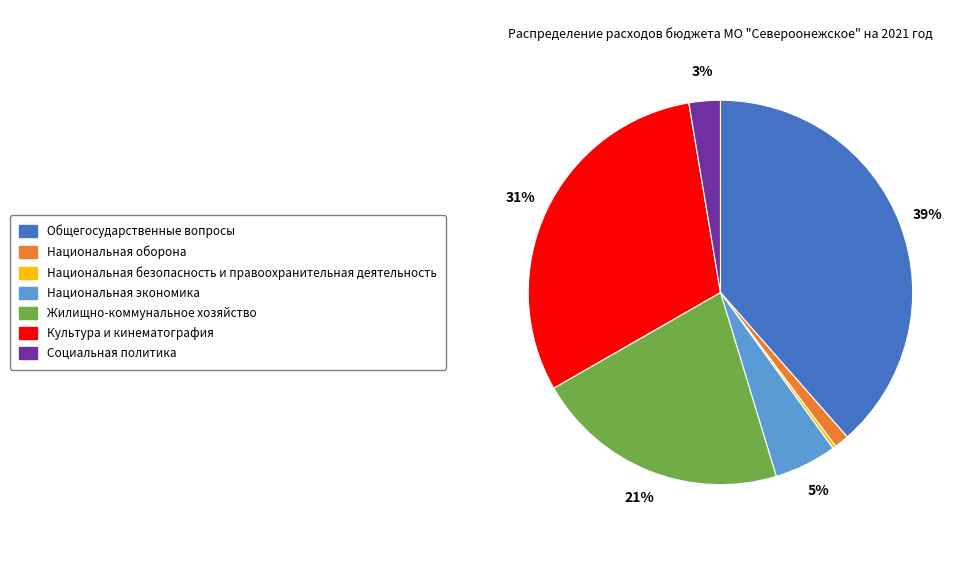

Is there a majority slice in this chart?

No